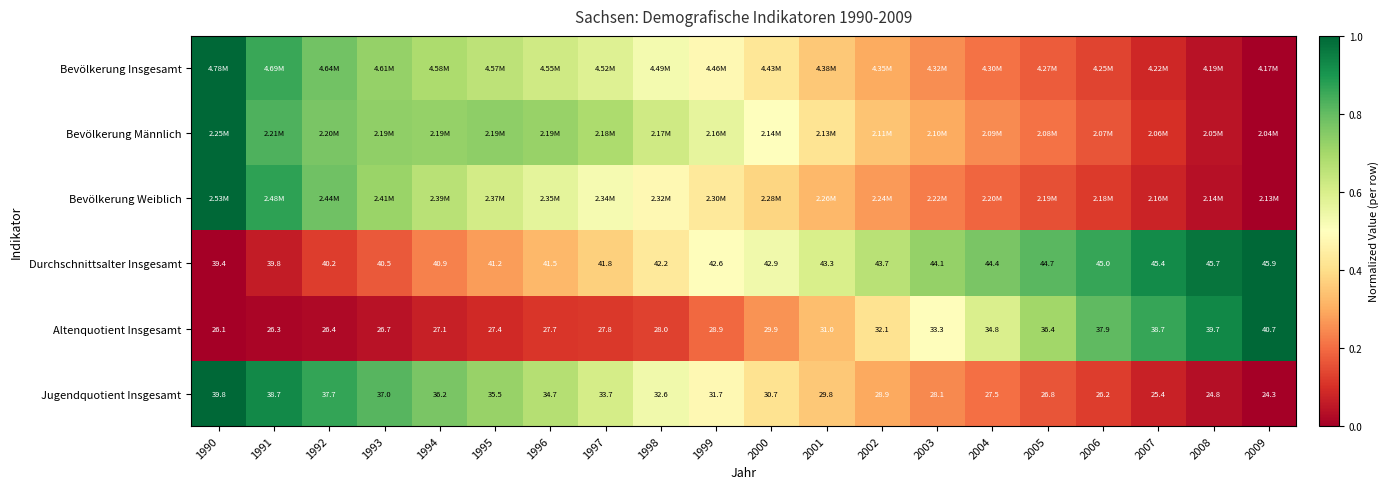

Which label corresponds to the largest value in the chart?

1990